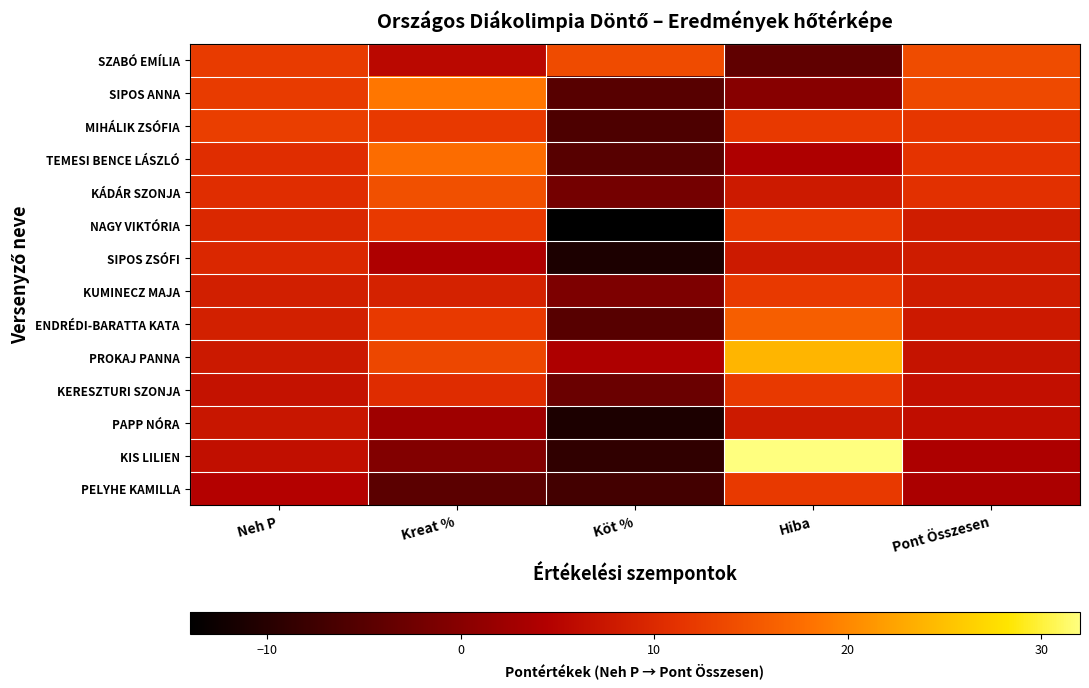

Reading left to right, transcribe all the data shown in this chart.

SZABÓ EMÍLIA: Neh P=12.2	Kreat %=5.5	Köt %=14.0	Hiba=-4.0	Pont Összesen=14.0
SIPOS ANNA: Neh P=12.2	Kreat %=18.5	Köt %=-5.0	Hiba=0.0	Pont Összesen=13.7
MIHÁLIK ZSÓFIA: Neh P=12.6	Kreat %=12.0	Köt %=-6.0	Hiba=12.0	Pont Összesen=11.7
TEMESI BENCE LÁSZLÓ: Neh P=10.6	Kreat %=17.5	Köt %=-5.0	Hiba=4.0	Pont Összesen=11.3
KÁDÁR SZONJA: Neh P=10.6	Kreat %=14.5	Köt %=-2.0	Hiba=8.0	Pont Összesen=11.0
NAGY VIKTÓRIA: Neh P=9.8	Kreat %=12.0	Köt %=-14.0	Hiba=12.0	Pont Összesen=8.3
SIPOS ZSÓFI: Neh P=9.7	Kreat %=4.0	Köt %=-11.0	Hiba=8.0	Pont Összesen=8.3
KUMINECZ MAJA: Neh P=8.6	Kreat %=9.0	Köt %=-1.0	Hiba=12.0	Pont Összesen=8.2
ENDRÉDI-BARATTA KATA: Neh P=8.8	Kreat %=12.0	Köt %=-5.0	Hiba=16.0	Pont Összesen=7.9
PROKAJ PANNA: Neh P=7.8	Kreat %=13.5	Köt %=4.0	Hiba=24.0	Pont Összesen=7.0
KERESZTURI SZONJA: Neh P=6.9	Kreat %=10.5	Köt %=-3.0	Hiba=12.0	Pont Összesen=6.5
PAPP NÓRA: Neh P=7.4	Kreat %=2.5	Köt %=-11.0	Hiba=8.0	Pont Összesen=6.2
KIS LILIEN: Neh P=6.4	Kreat %=-0.5	Köt %=-9.0	Hiba=32.0	Pont Összesen=3.9
PELYHE KAMILLA: Neh P=4.6	Kreat %=-4.5	Köt %=-7.0	Hiba=12.0	Pont Összesen=3.6